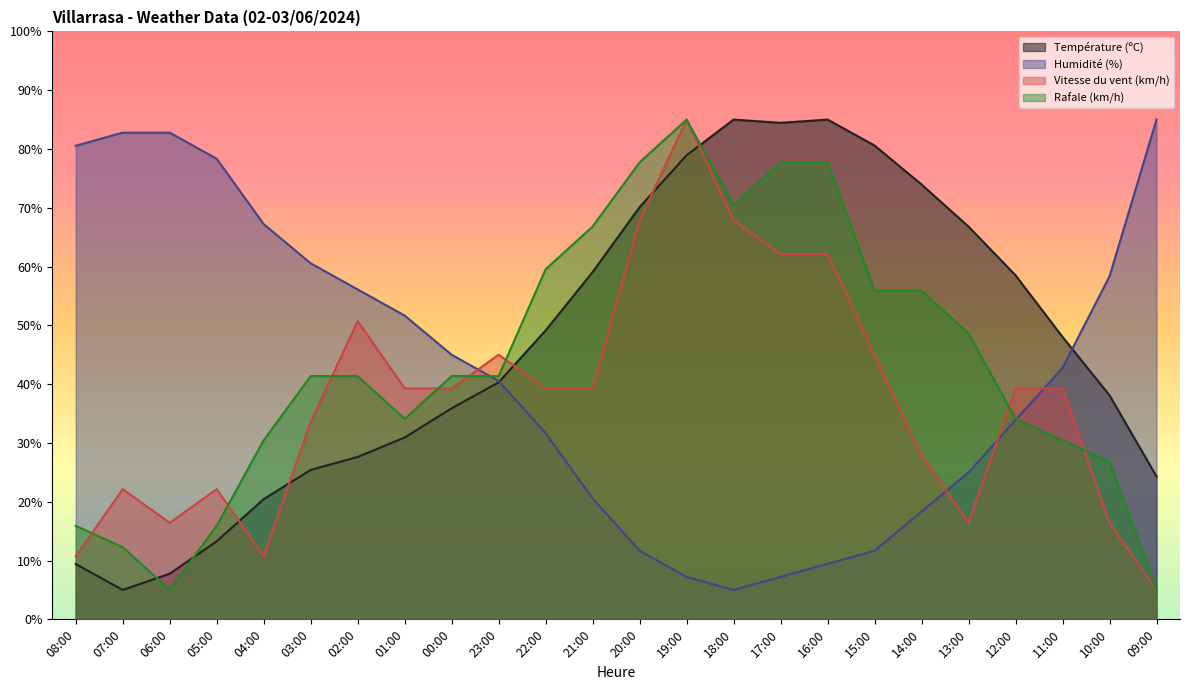

What is the difference between the Humidité (%) values at 10:00 and 02:00?

2.2